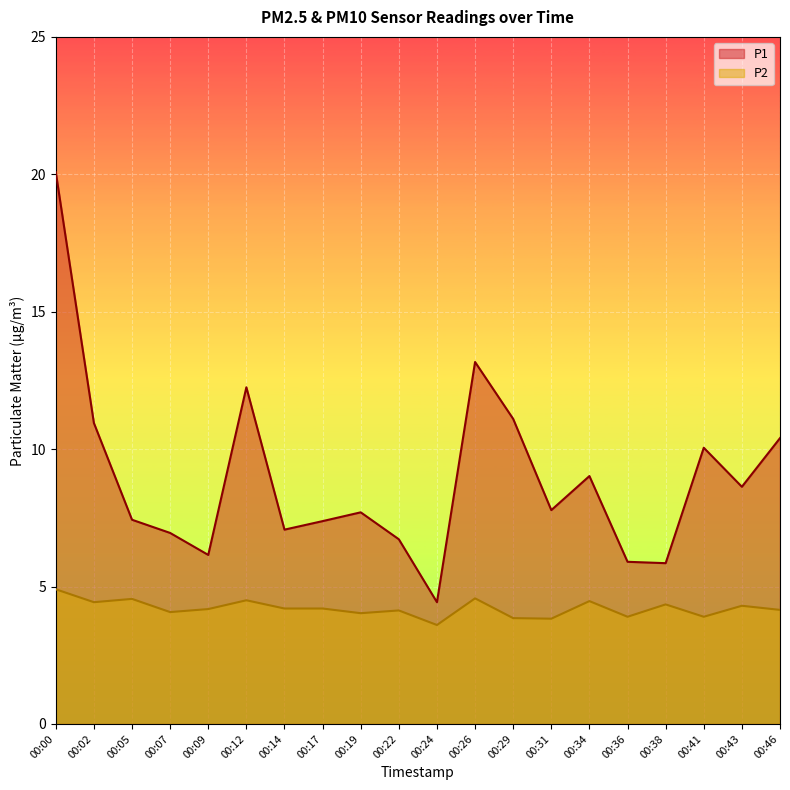

What is the sum of all P1 values?

179.0